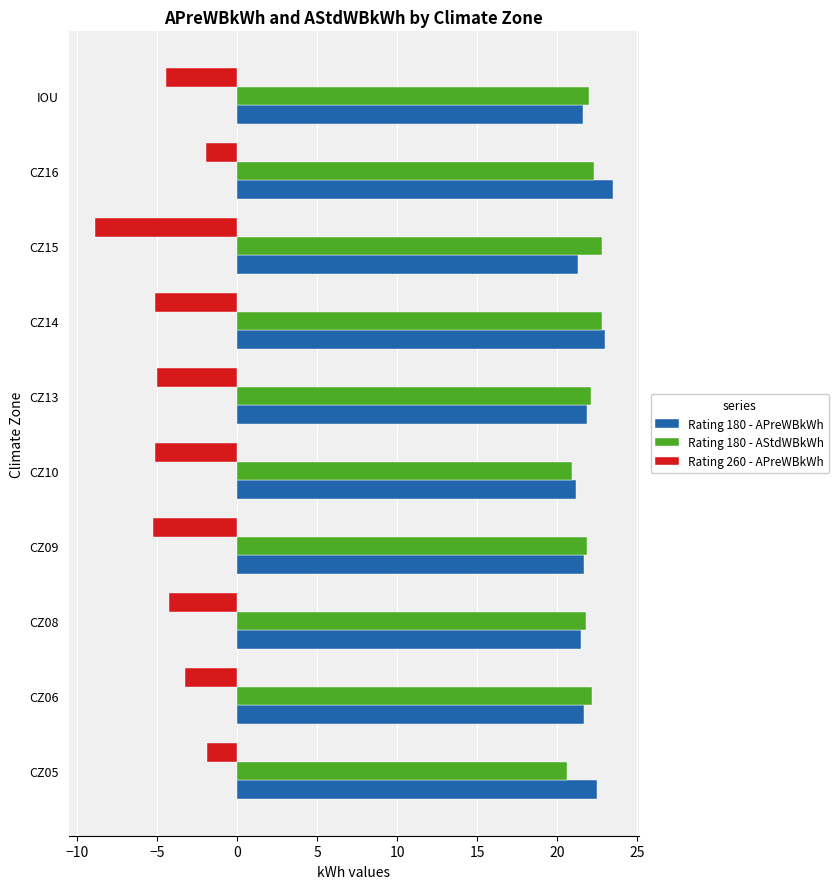

What is the sum of all Rating 180 - APreWBkWh values?

219.9